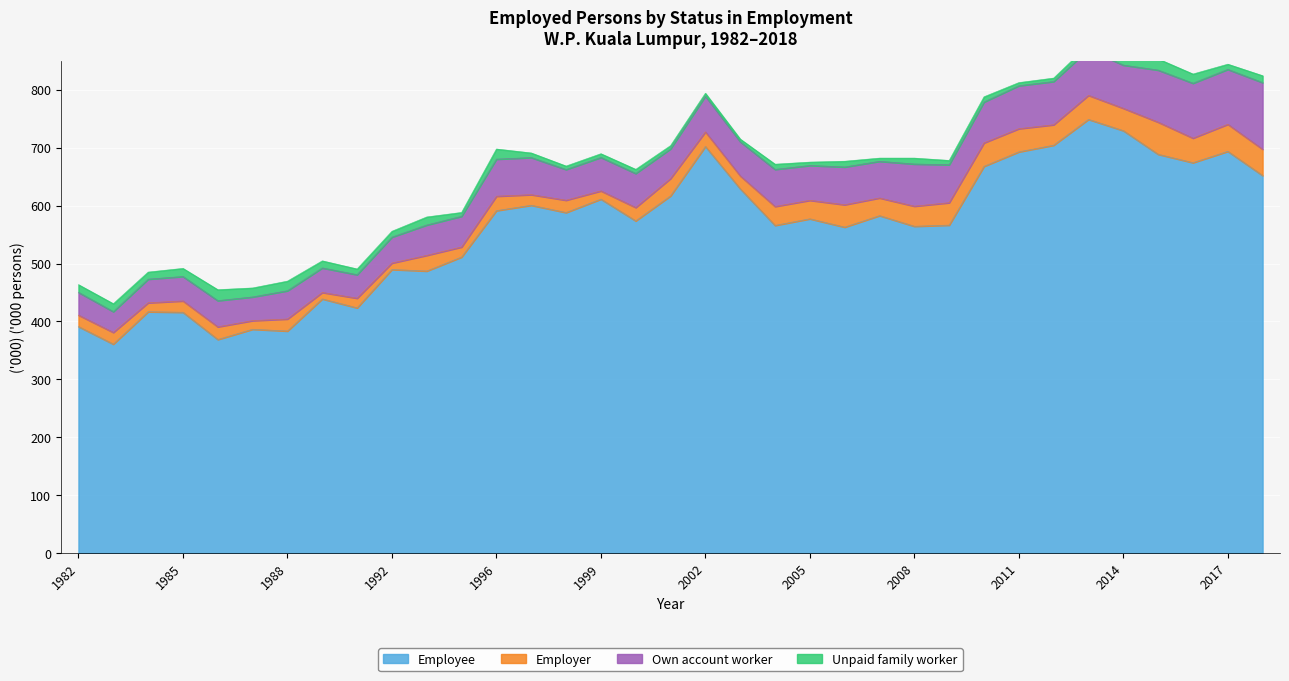

Where is Unpaid family worker nearest to the value 11?

2008